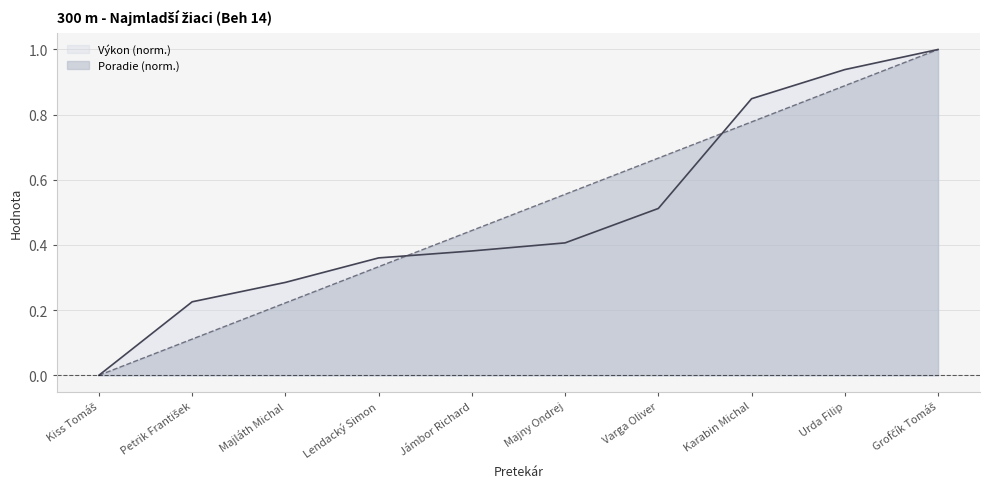

At which category is the sum across all series the highest?

Grofčík Tomáš